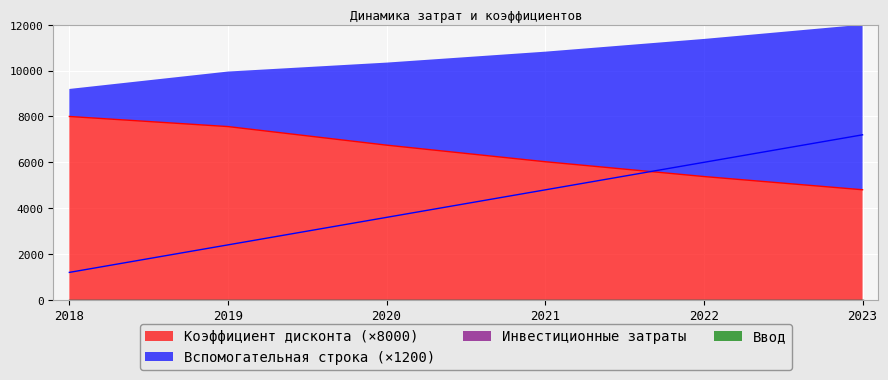

Rank the series by their maximum value, from highest to lowest.

Коэффициент дисконта, Вспомогательная строка